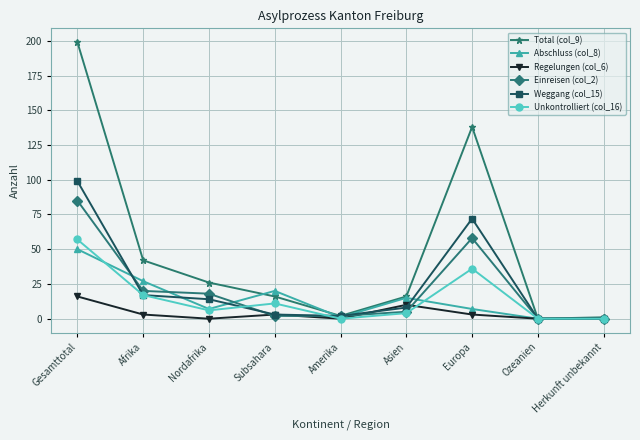

Count the number of data series in this chart.

6